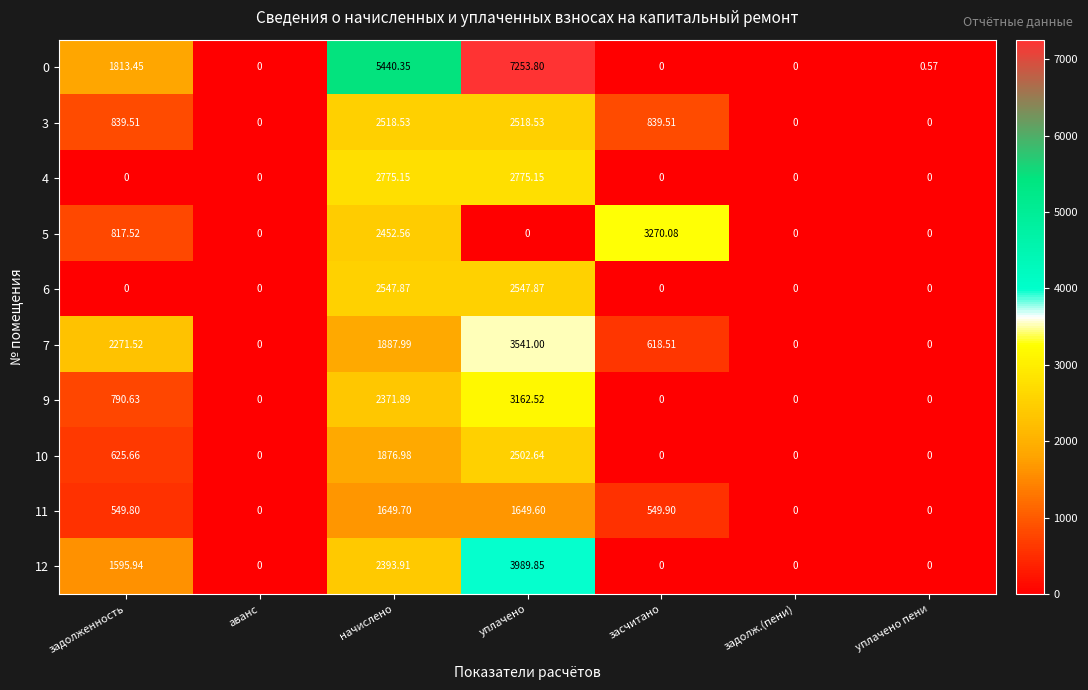

Where is 12 nearest to the value 1994?

задолженность